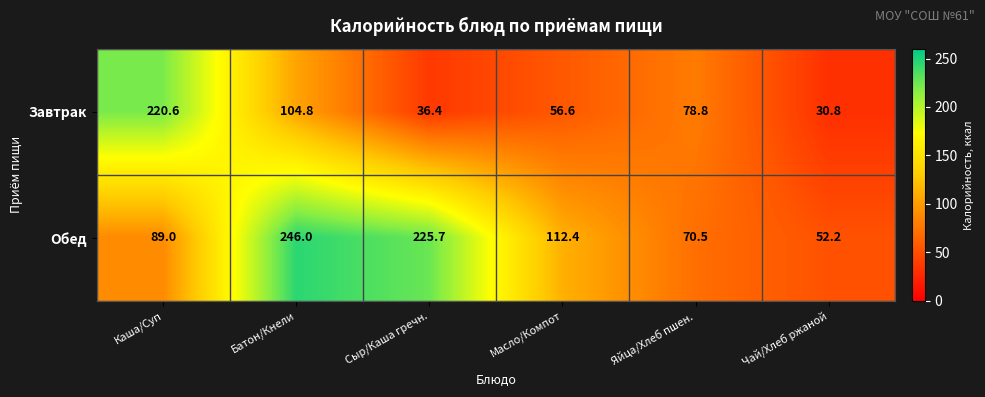

Rank the series by their maximum value, from lowest to highest.

Завтрак, Обед